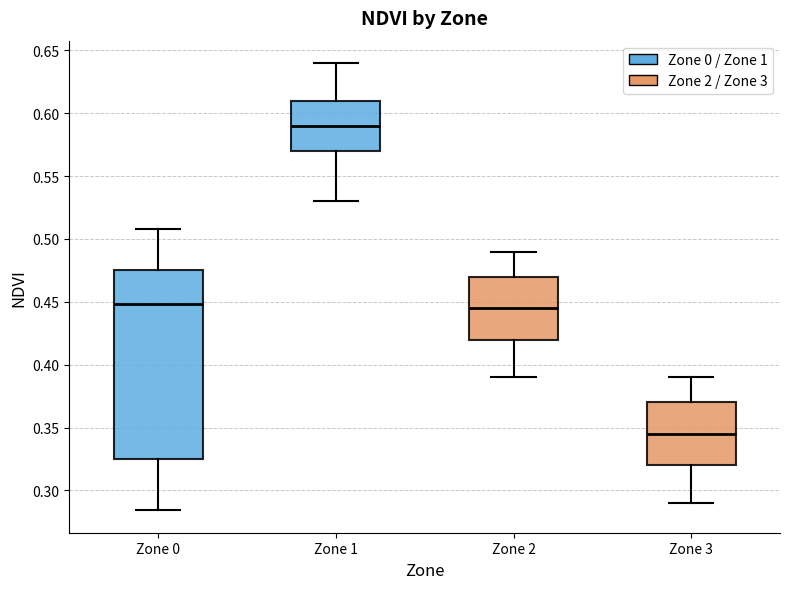

Comparing the boxes themselves (not the whiskers), which one is the tallest?

Zone 0